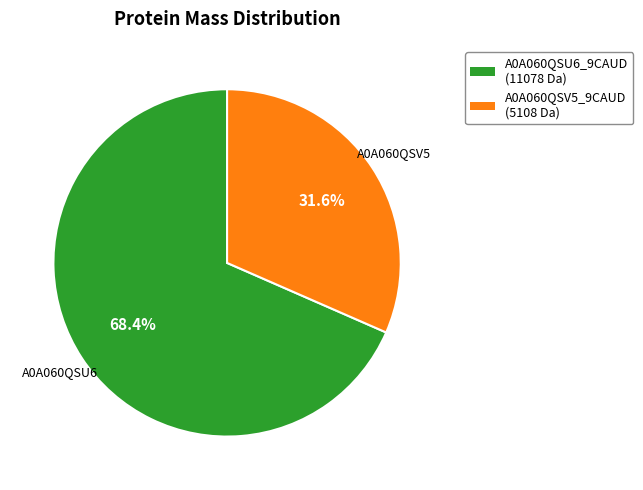

To the nearest percent, what is the difference between the A0A060QSU6_9CAUD and A0A060QSV5_9CAUD slice percentages?

37%